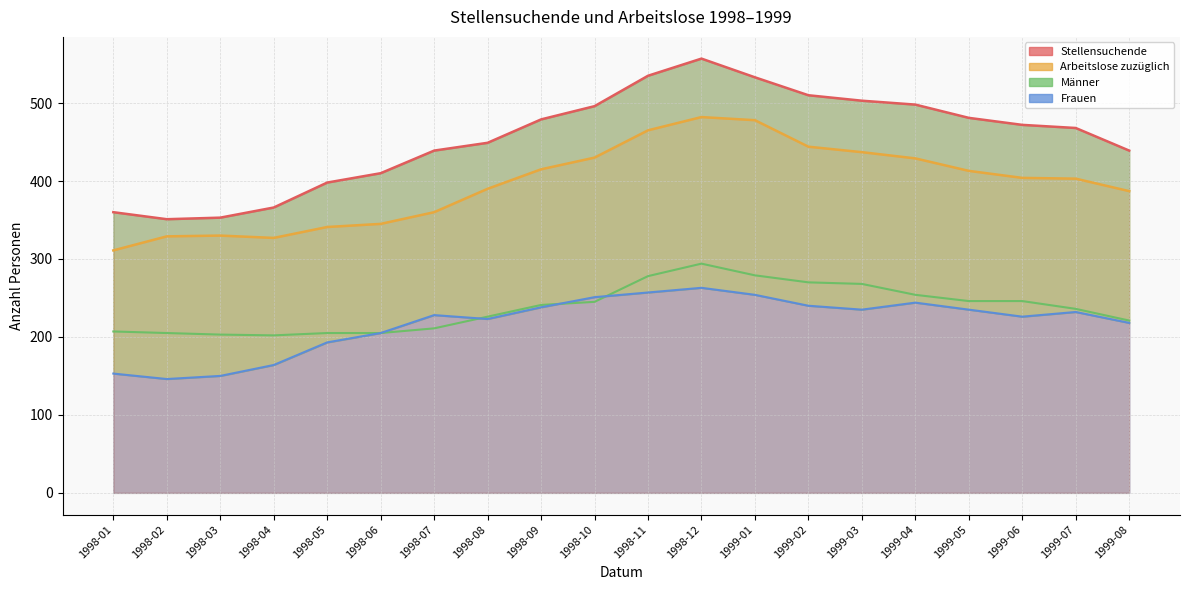

What position from the right is 1999-06?

3